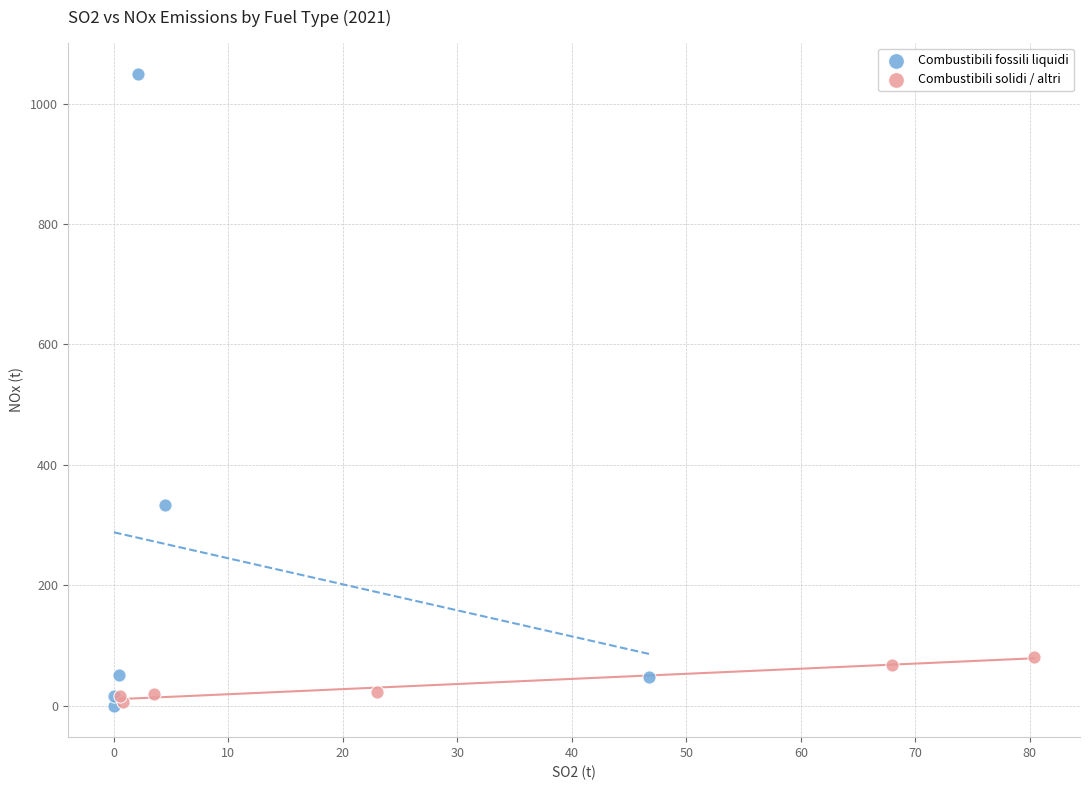

Which series reaches the maximum Y coordinate?

Combustibili fossili liquidi